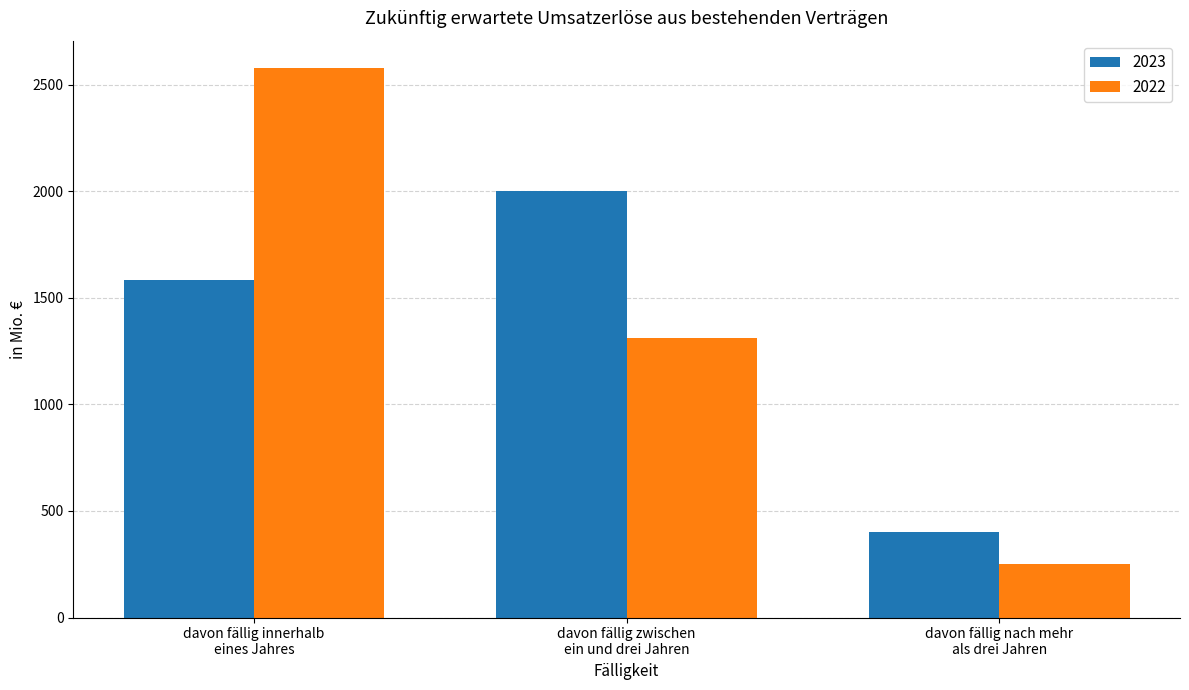

Where does the 2022 series first go above 1310?

davon fällig innerhalb
eines Jahres